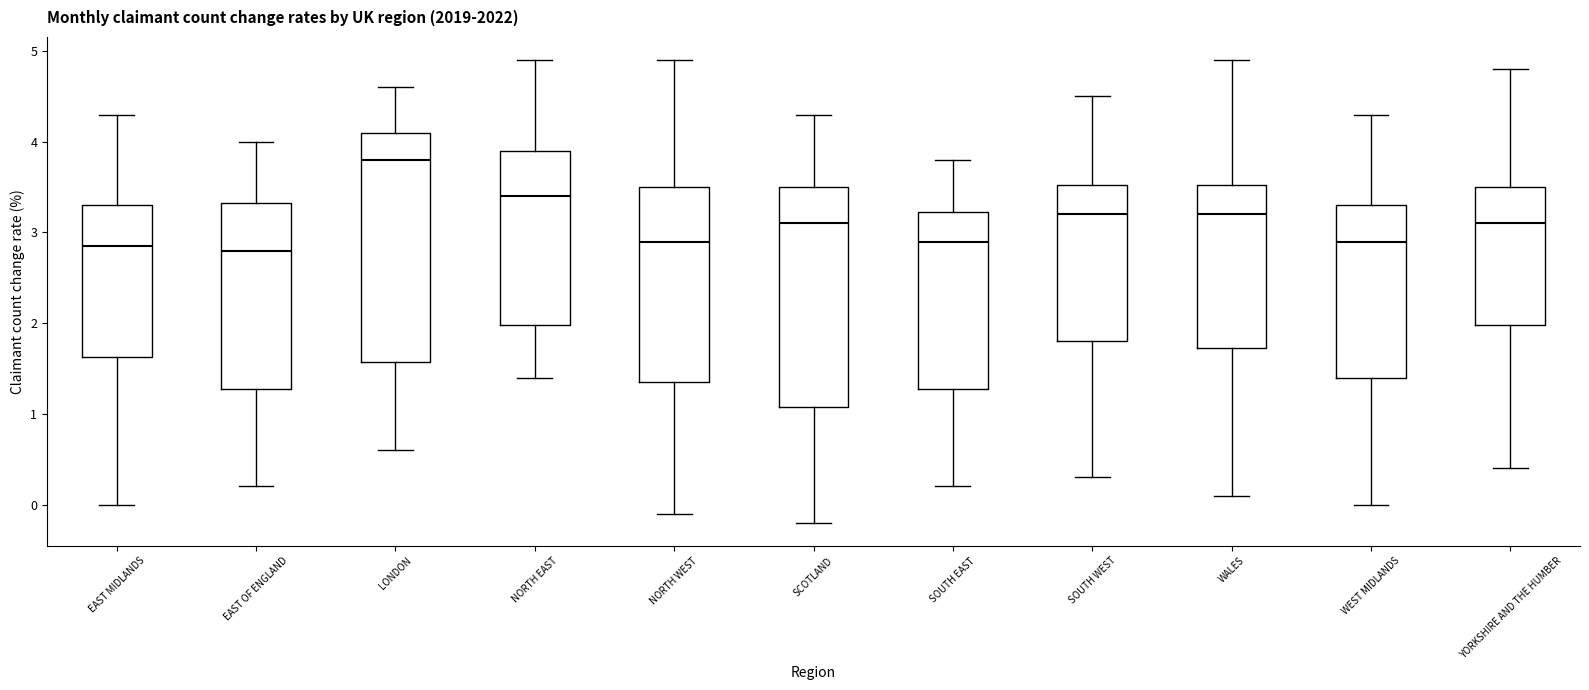

Reading left to right, transcribe this box plot: for each box, give where its median line is, the range the box spans, and where its two whiskers end, as read against the y-axis. The values are not printed on the chart, so give them approximately, as read against the axis.

EAST MIDLANDS: median 2.9, box 1.6 to 3.3, whiskers 0.0 to 4.3
EAST OF ENGLAND: median 2.8, box 1.3 to 3.3, whiskers 0.2 to 4.0
LONDON: median 3.8, box 1.6 to 4.1, whiskers 0.6 to 4.6
NORTH EAST: median 3.4, box 2.0 to 3.9, whiskers 1.4 to 4.9
NORTH WEST: median 2.9, box 1.4 to 3.5, whiskers -0.1 to 4.9
SCOTLAND: median 3.1, box 1.1 to 3.5, whiskers -0.2 to 4.3
SOUTH EAST: median 2.9, box 1.3 to 3.2, whiskers 0.2 to 3.8
SOUTH WEST: median 3.2, box 1.8 to 3.5, whiskers 0.3 to 4.5
WALES: median 3.2, box 1.7 to 3.5, whiskers 0.1 to 4.9
WEST MIDLANDS: median 2.9, box 1.4 to 3.3, whiskers 0.0 to 4.3
YORKSHIRE AND THE HUMBER: median 3.1, box 2.0 to 3.5, whiskers 0.4 to 4.8